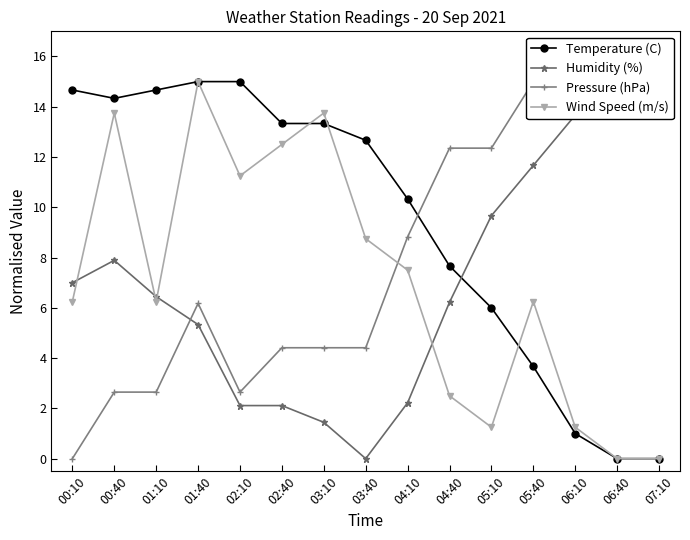

Which label corresponds to the largest value in the chart?

01:40